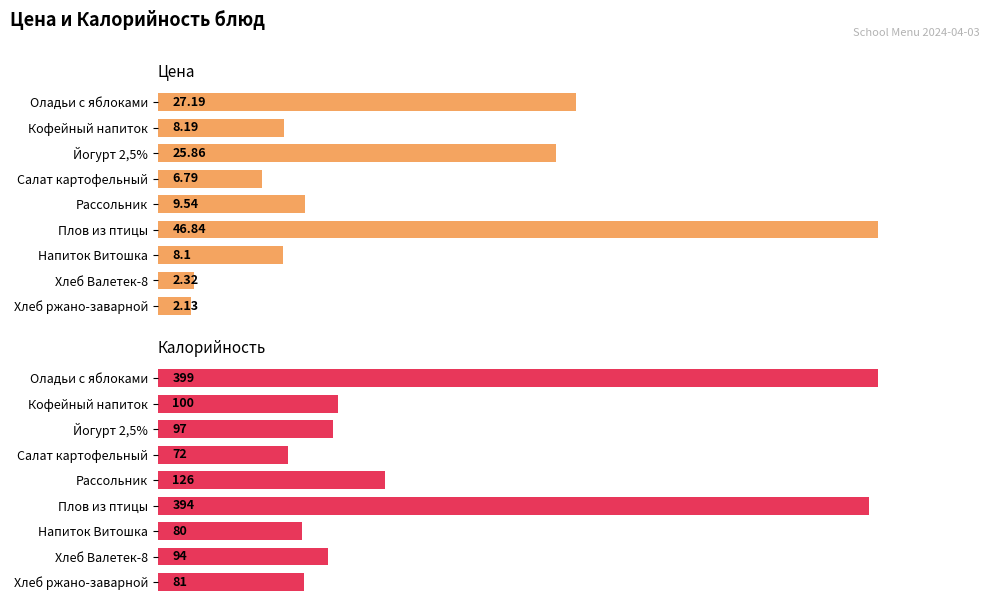

The value of Калорийность at Рассольник is 126.0. True or false?

True